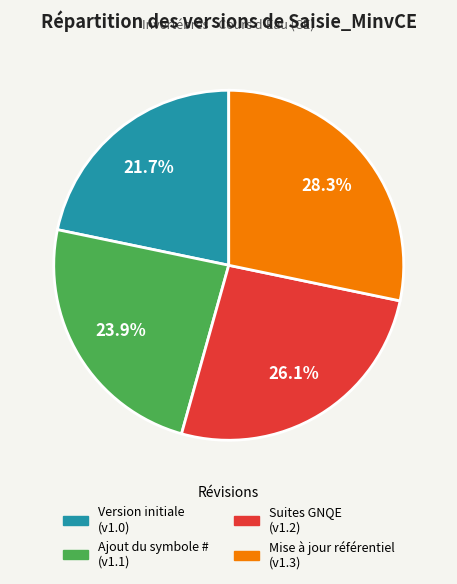

Is there a majority slice in this chart?

No